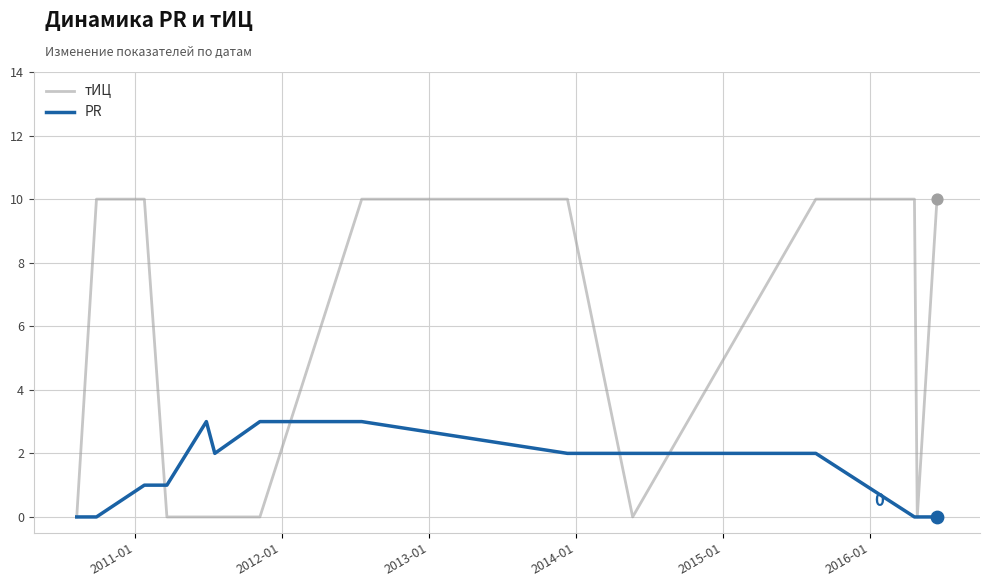

Which series has the largest range (max minus min)?

тИЦ